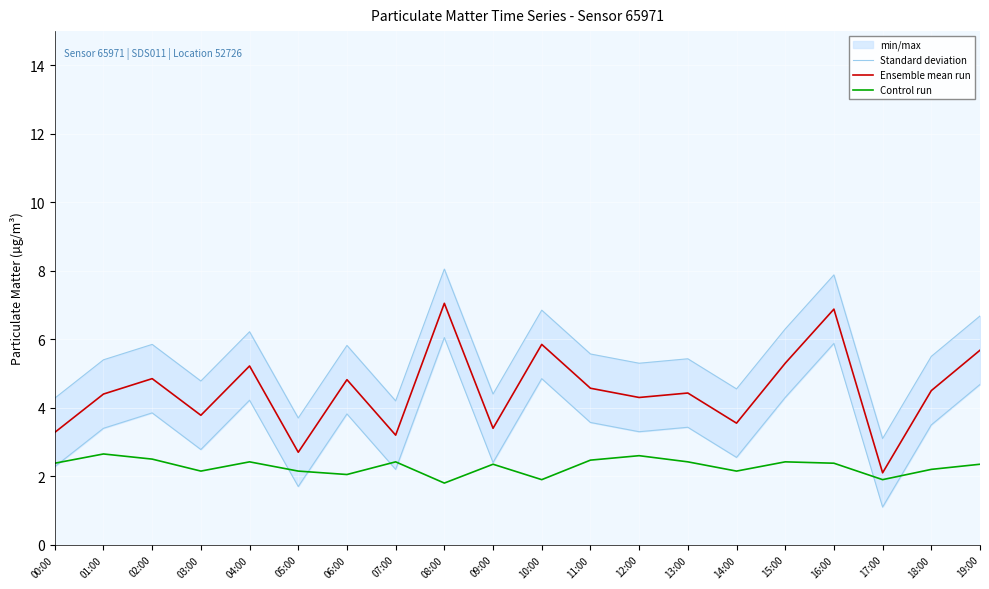

At how many categories does at least one series exceed 7?

2